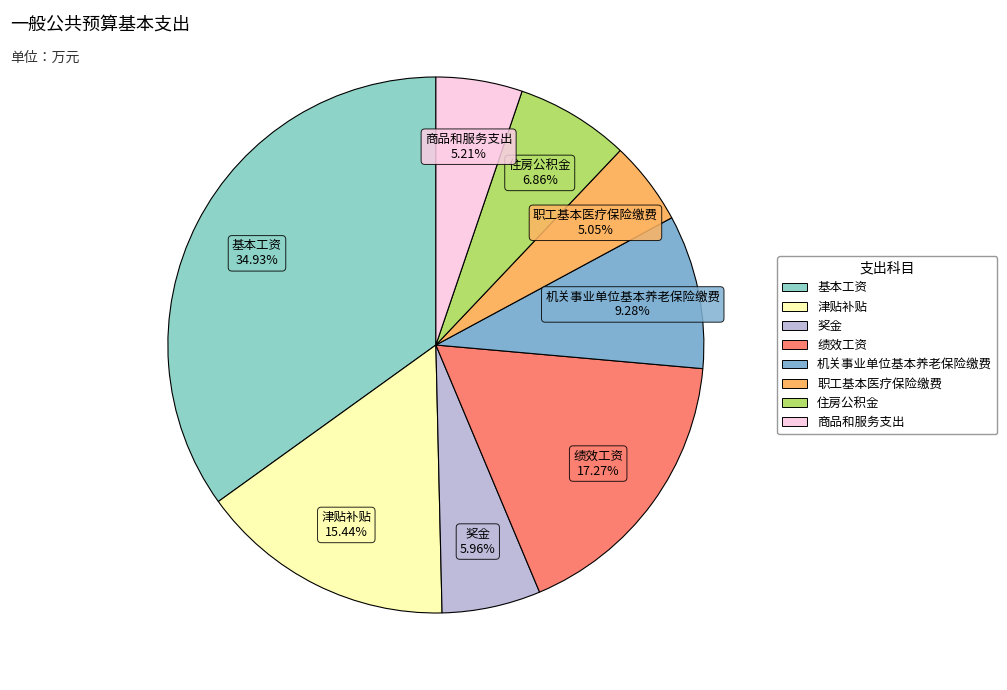

True or false: 奖金 accounts for 6% of the total.

True